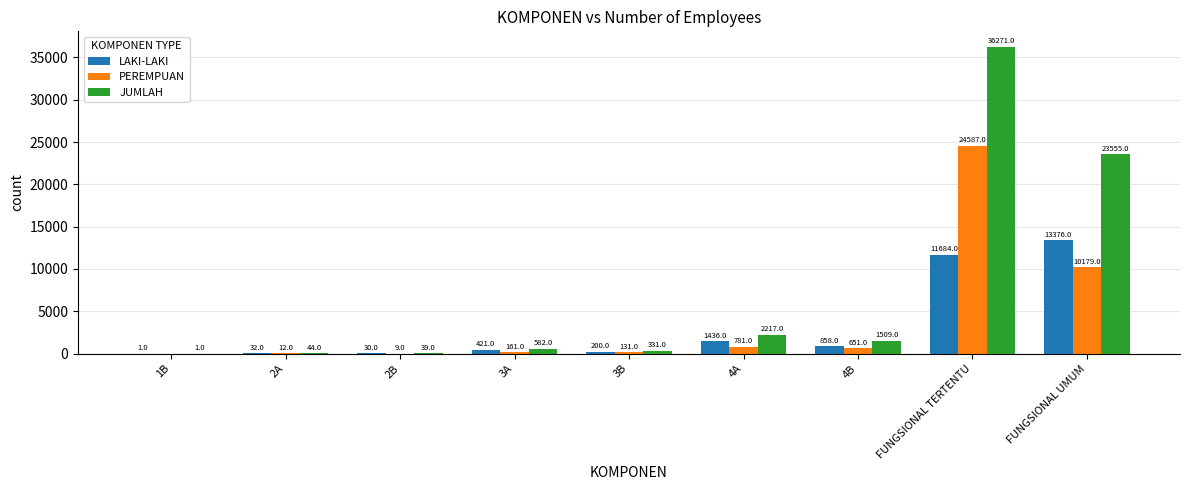

What is the highest value of the PEREMPUAN series?

24587